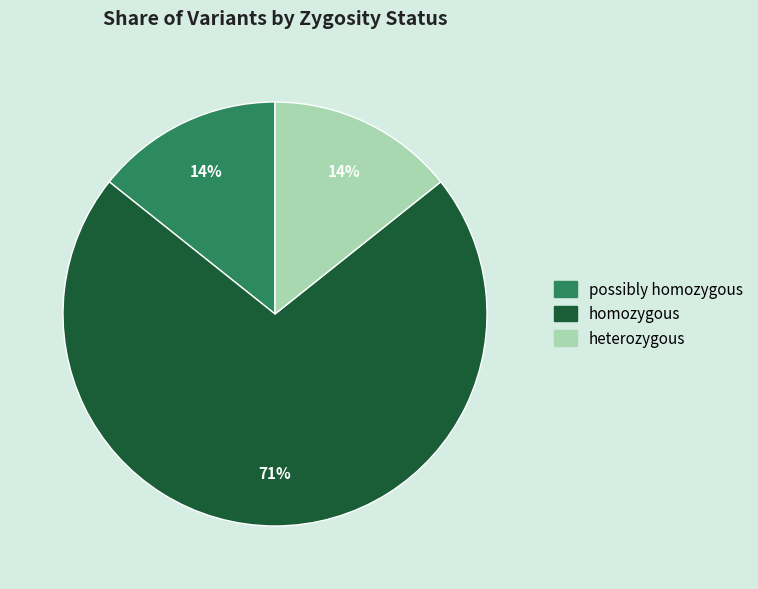

To the nearest percent, what is the average slice percentage?

33%